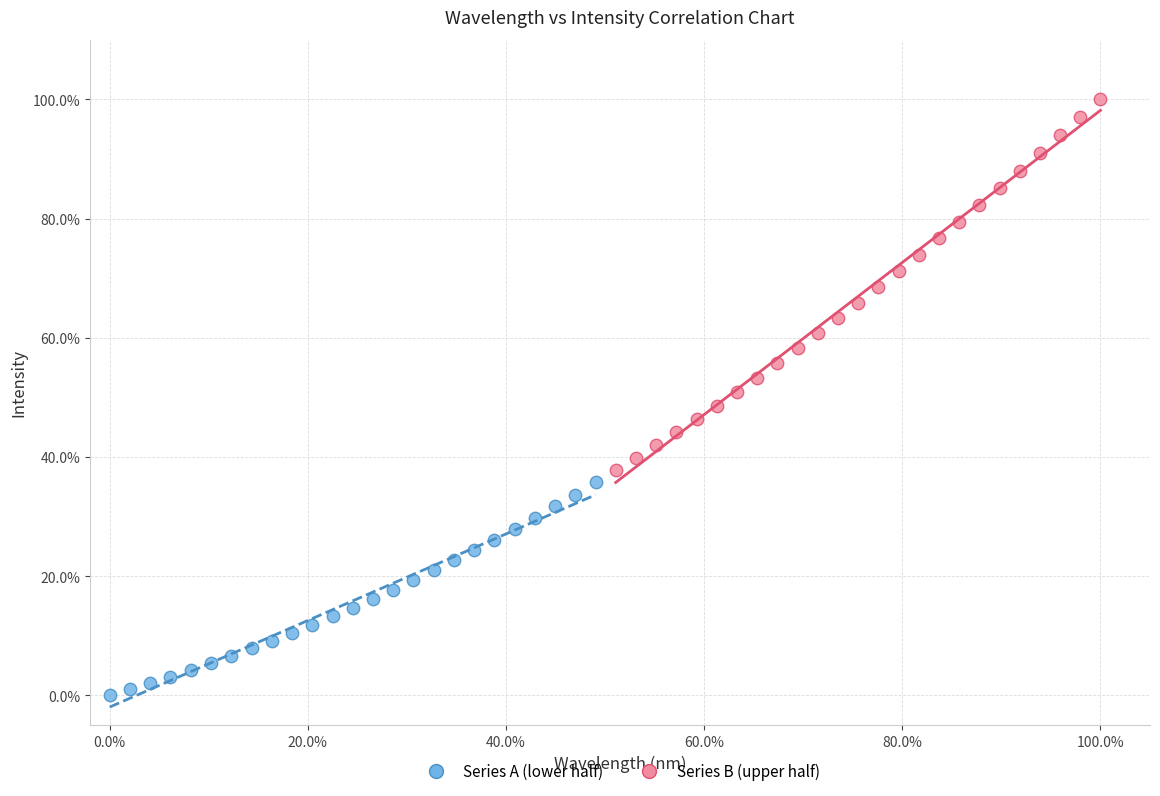

What are all the series names shown in the legend?

Series A (lower half), Series B (upper half)